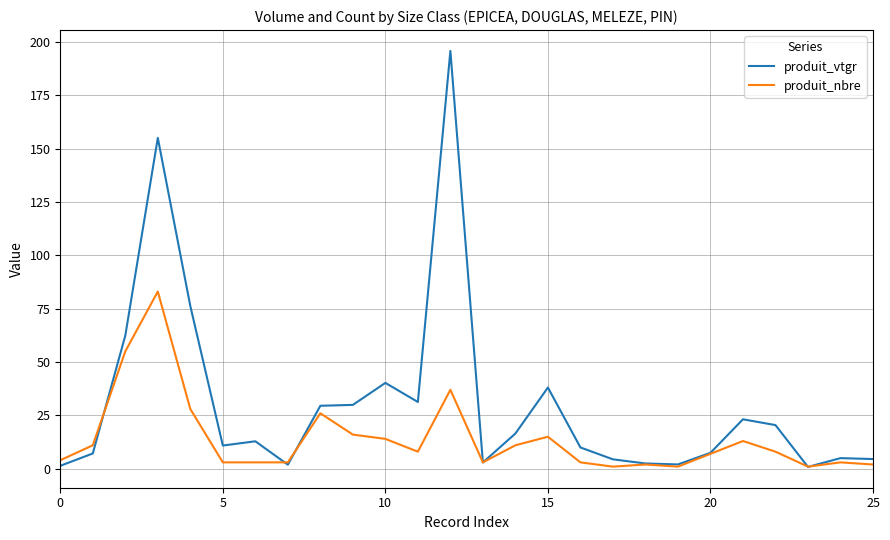

Which series has the largest range (max minus min)?

produit_vtgr